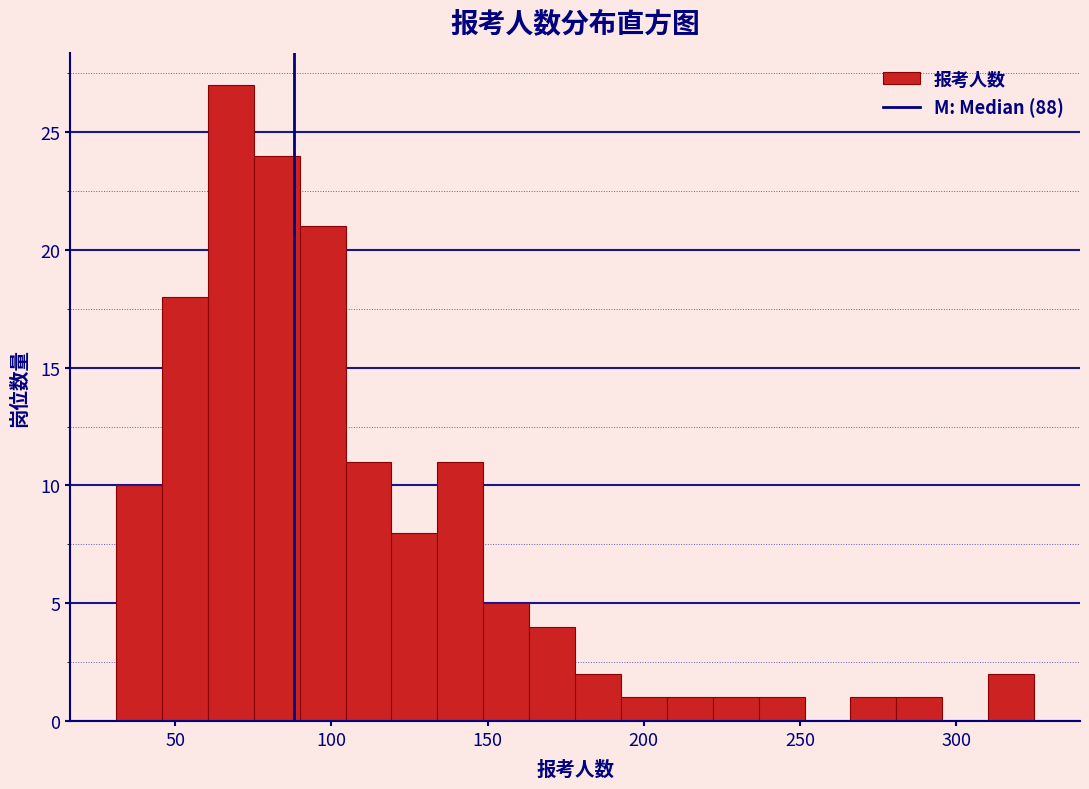

Around what value on the x-axis is the tallest bar? Give the approximate position of its centre, as read against the axis.

70